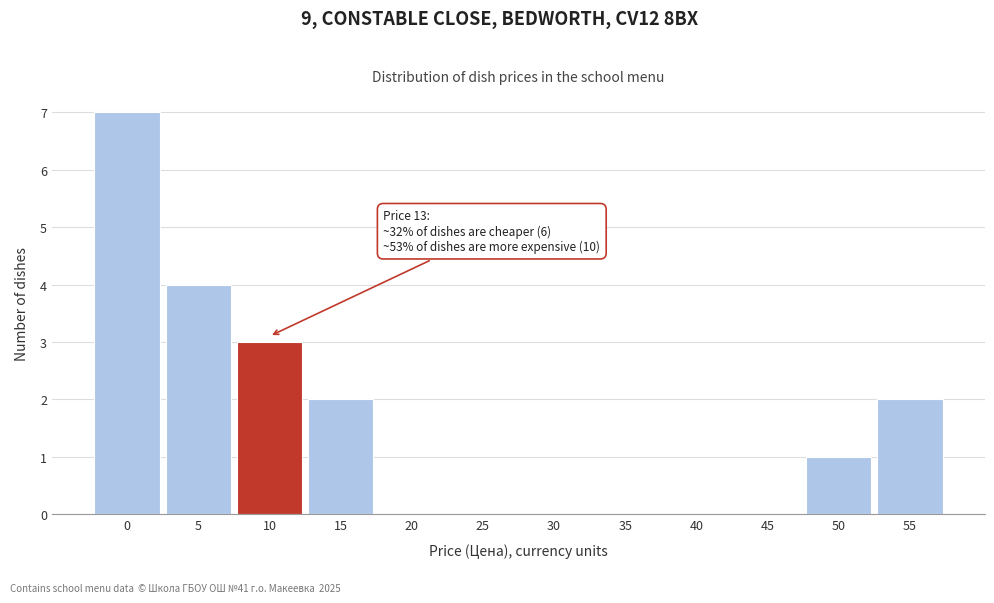

Reading left to right, list all the values displayed in this chart.

0=7	5=4	10=3	15=2	20=0	25=0	30=0	35=0	40=0	45=0	50=1	55=2